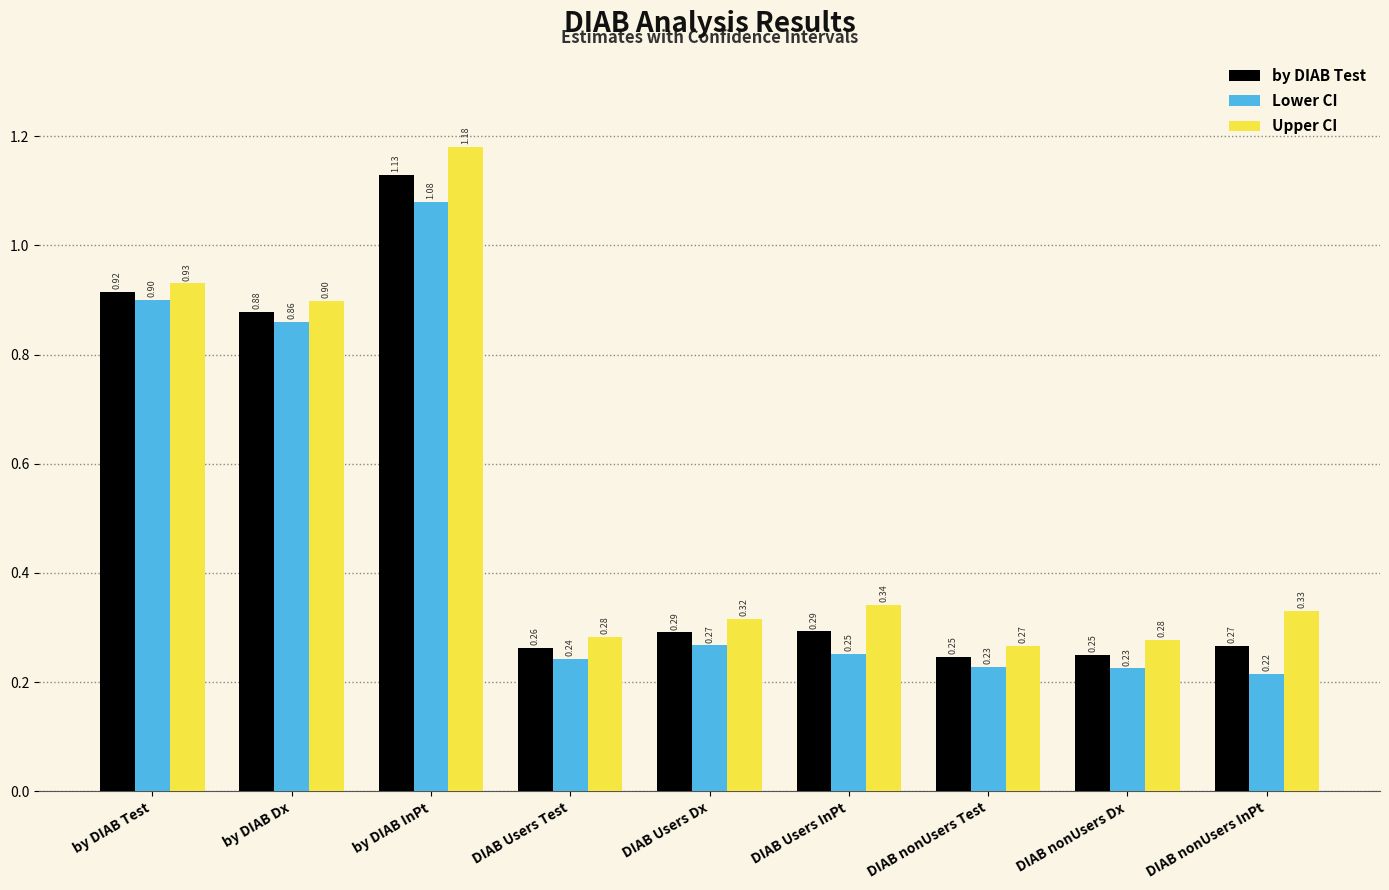

What is the sum of the Upper CI values at DIAB Users Dx and DIAB Users Test?

0.6